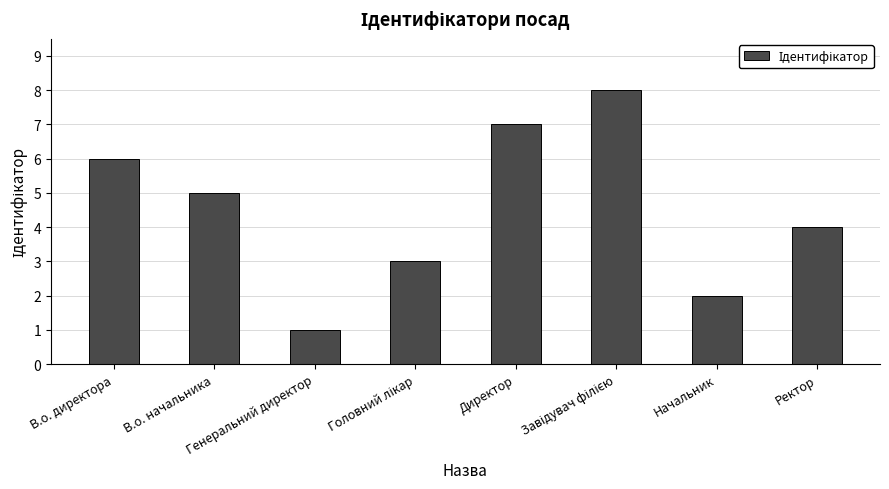

What is the maximum value shown in the chart?

8